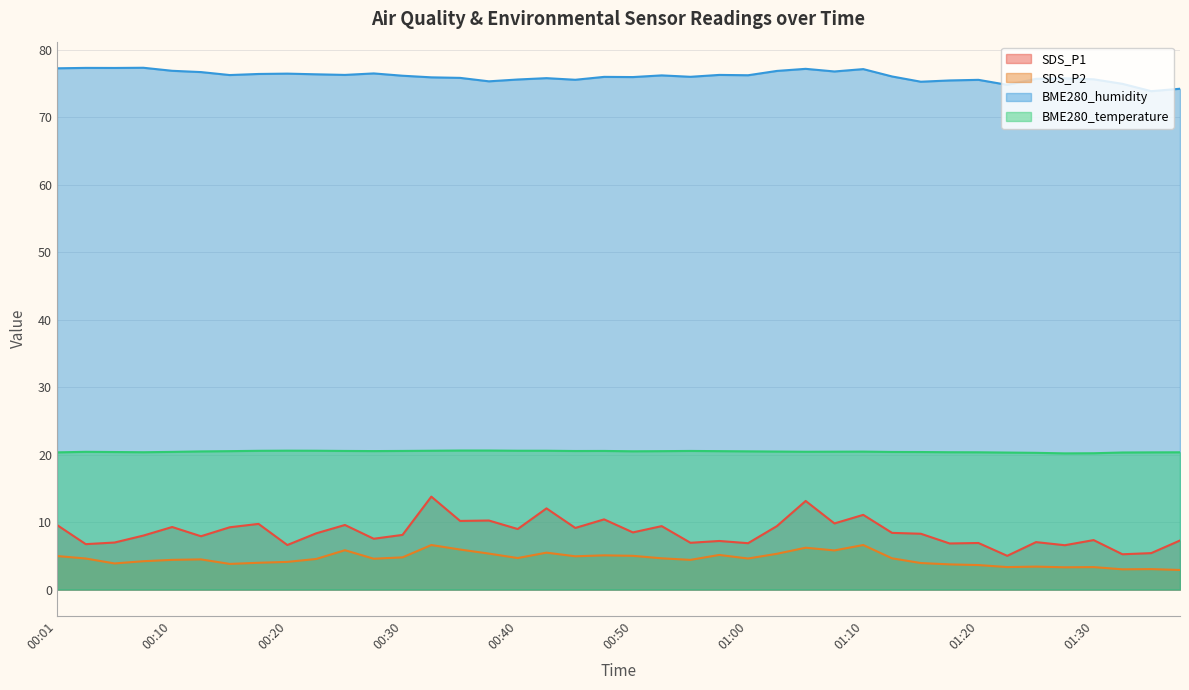

At how many categories does at least one series exceed 75?

36